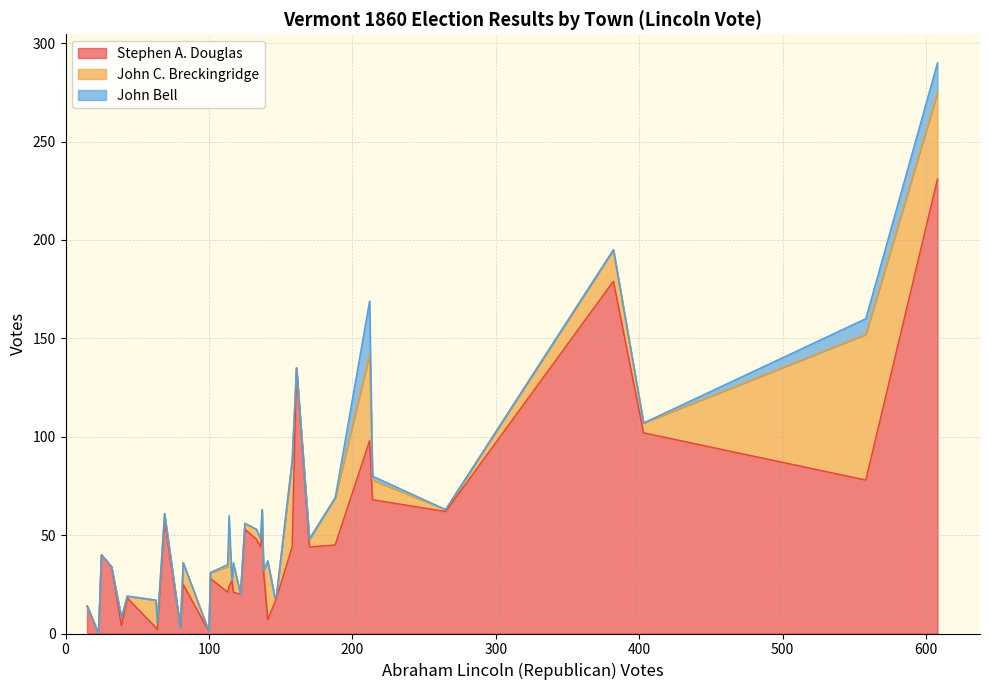

What is the difference between the maximum and second lowest values in the John Bell series?

27